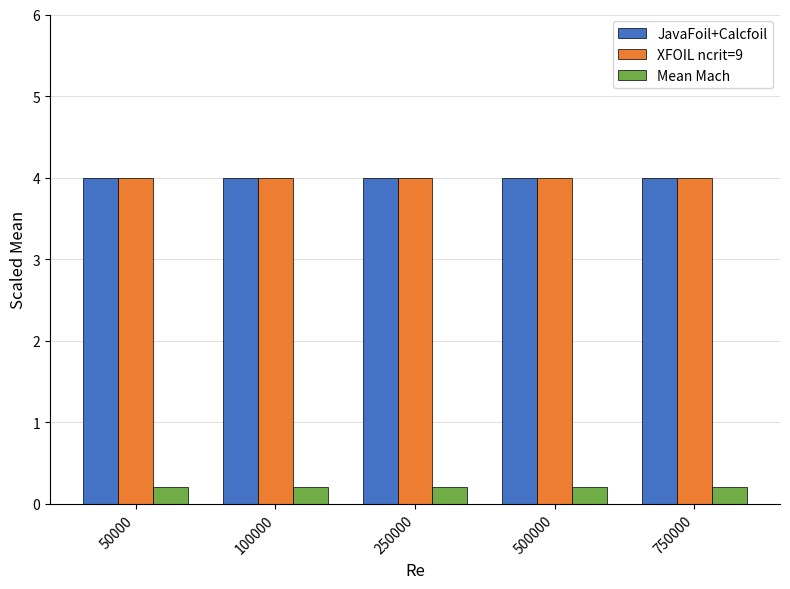

What is the lowest value of the XFOIL ncrit=9 series?

4.0